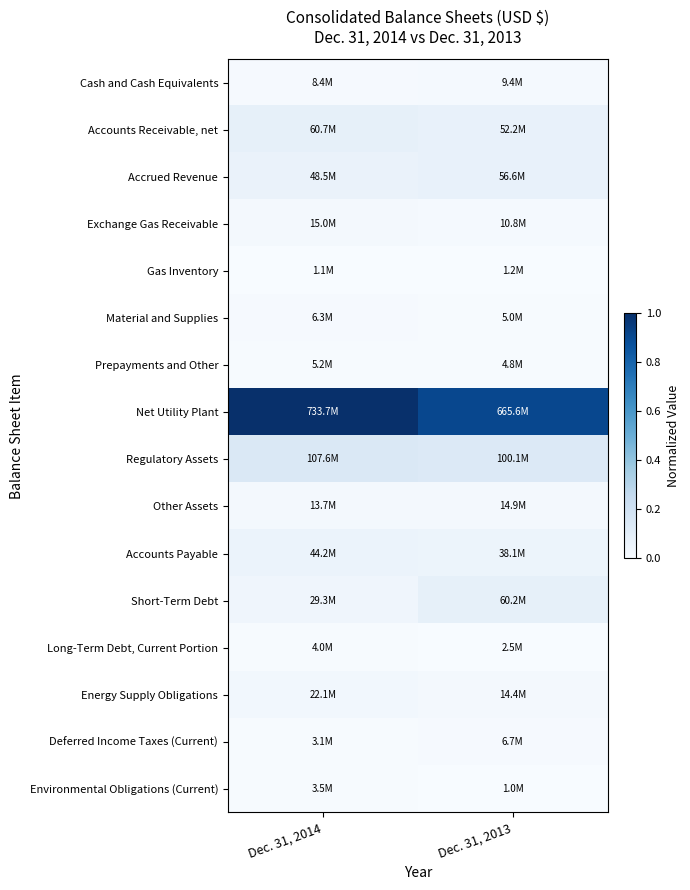

At which category does the chart reach its minimum across all series?

Dec. 31, 2013